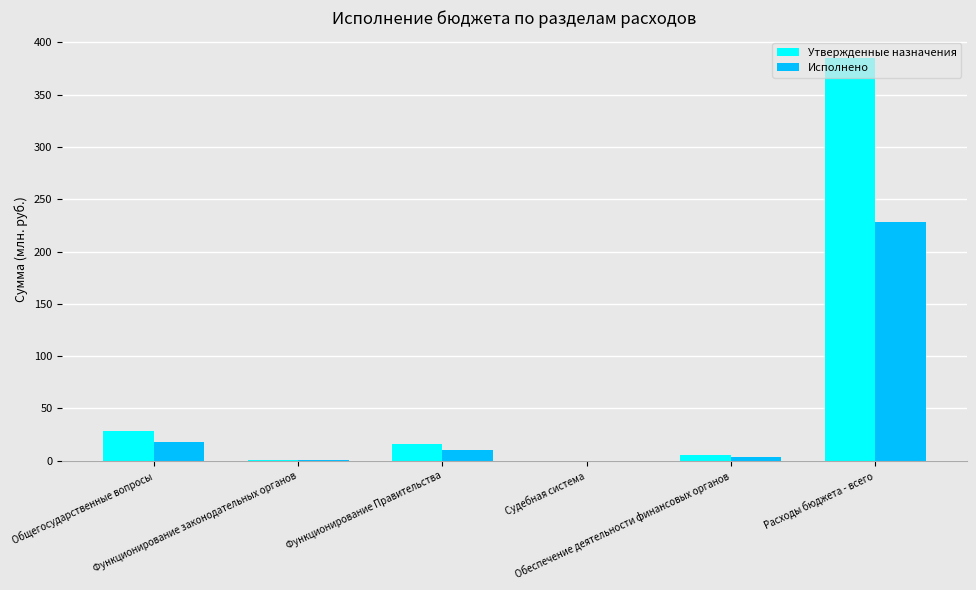

Count the number of categories in the chart.

6